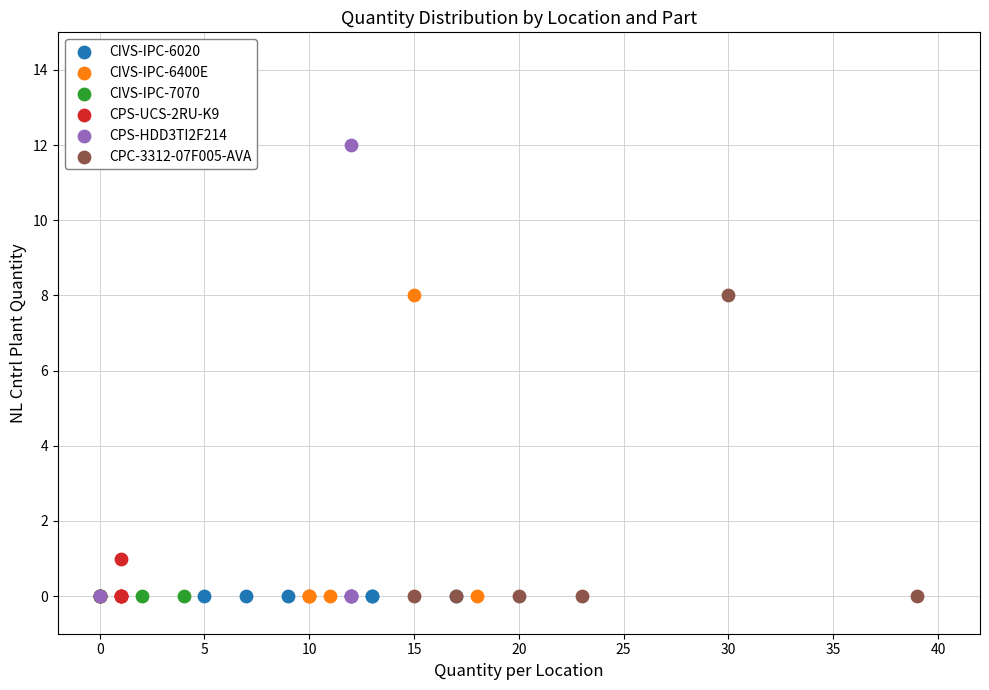

Which series reaches the maximum Y coordinate?

CPS-HDD3TI2F214